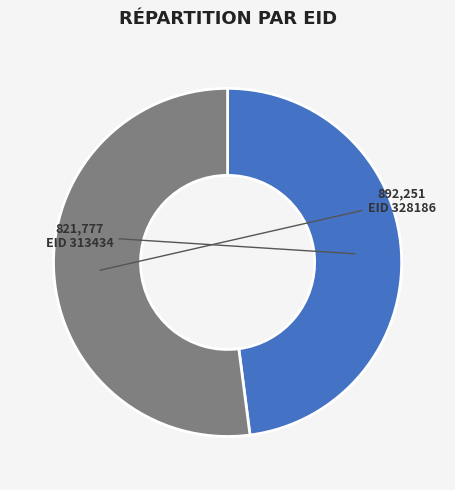

Is there a majority slice in this chart?

Yes